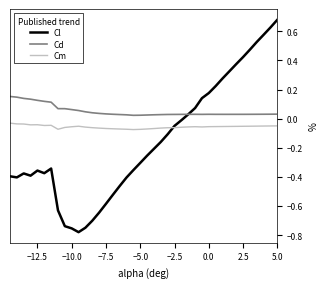

List the series in order of their overall mean, lowest first.

Cl, Cm, Cd